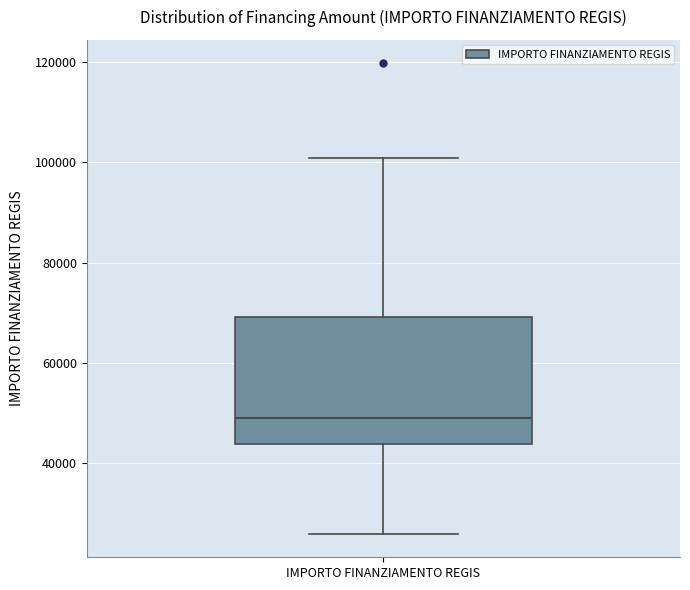

Transcribe this box plot: give where the median line is, the range the box spans, and where the two whiskers end, as read against the y-axis. The values are not printed on the chart, so give them approximately, as read against the axis.

median 48000, box 44000 to 70000, whiskers 26000 to 100000